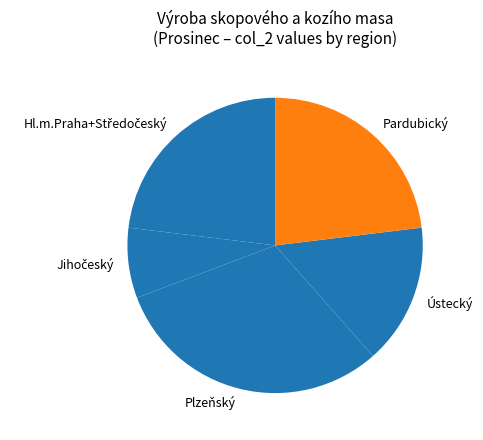

Does any single category account for the majority?

No